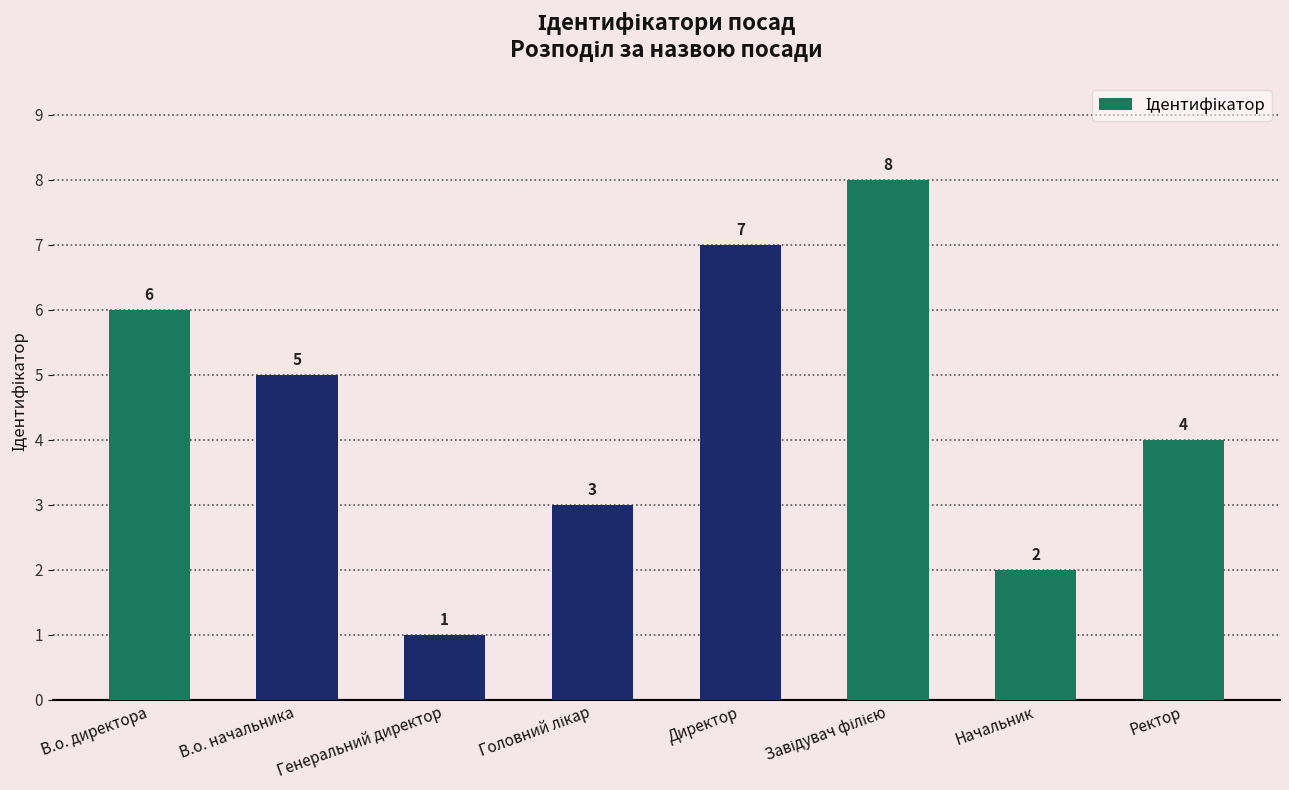

Reading left to right, extract all data points from this chart.

6	5	1	3	7	8	2	4